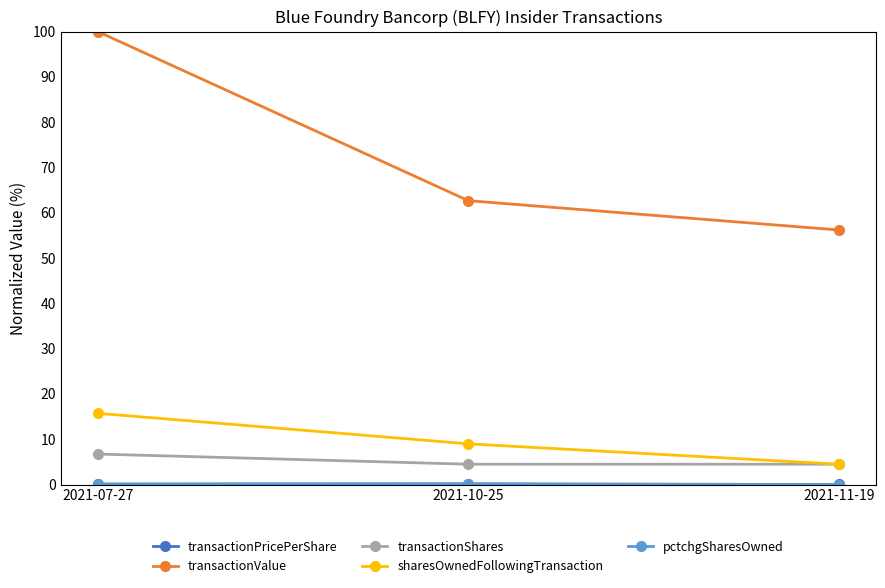

What is the difference between the maximum and minimum values in the transactionShares series?

2.2